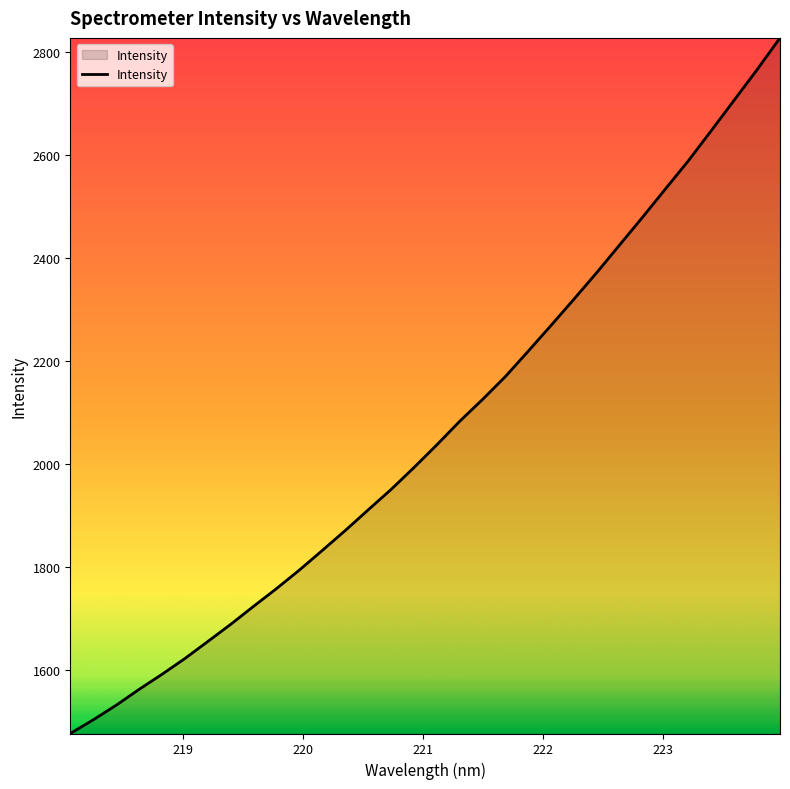

What is the greatest value displayed?

2826.5